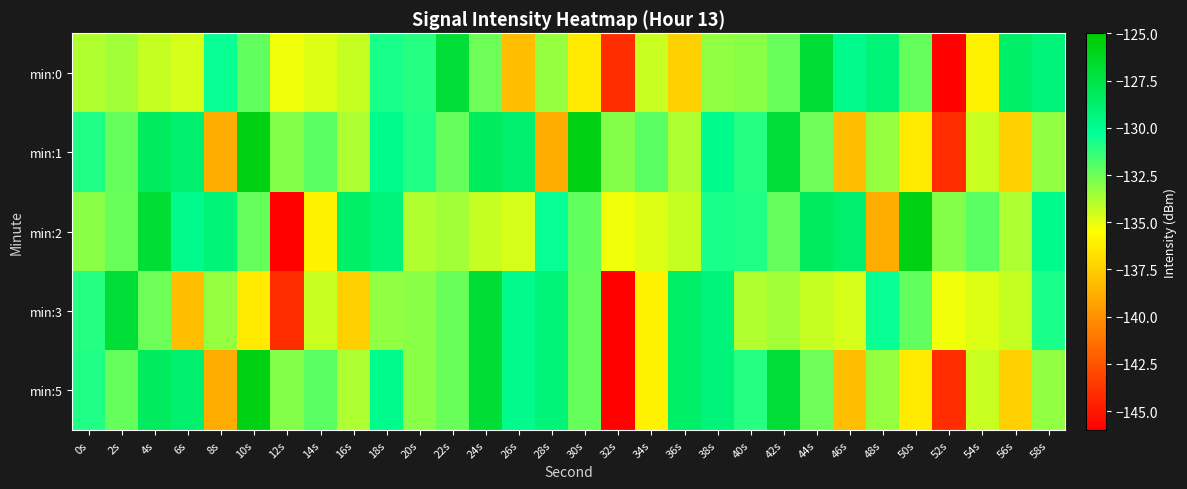

At 54s, list the series in order from largest to smallest.

min:2, min:1, min:5, min:3, min:0